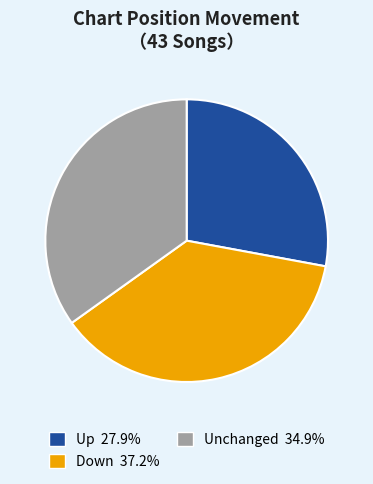

Count the number of slices in the pie.

3